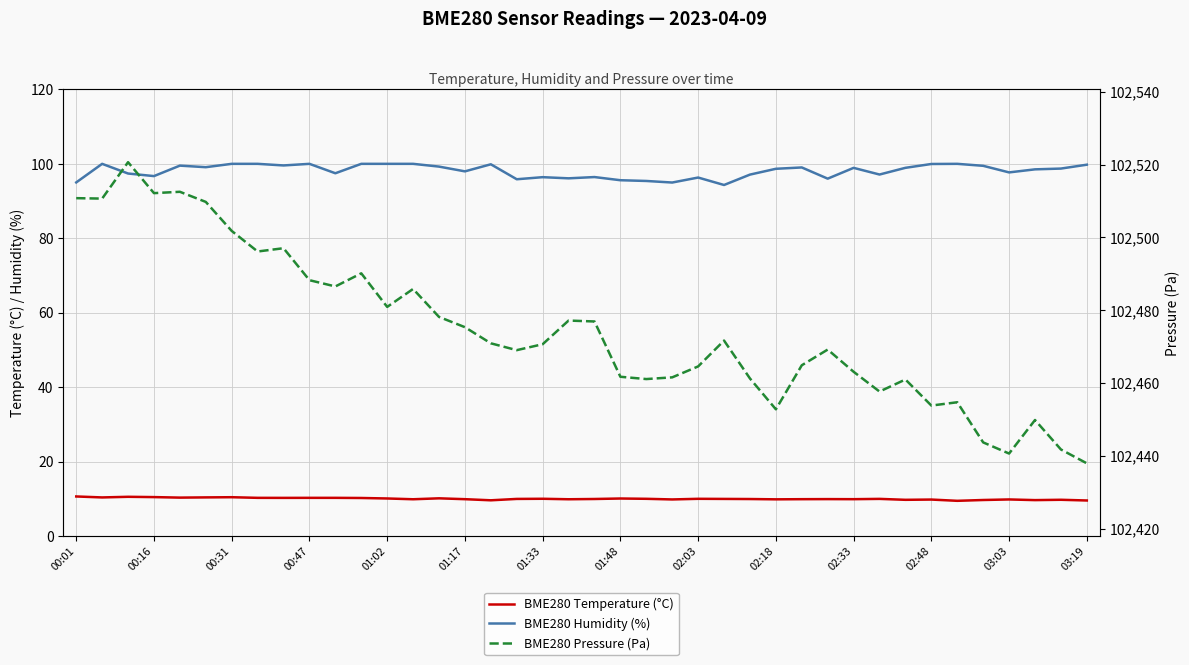

In BME280 Humidity (%), how many points are lower than both neighbors (excluding endpoints)?

12